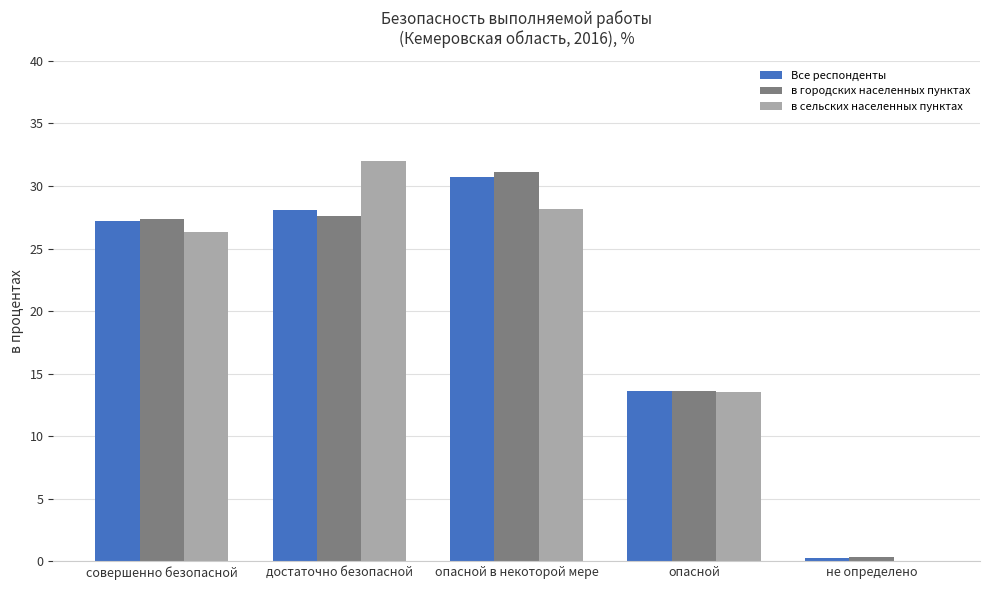

The в сельских населенных пунктах series shows 32.0 at достаточно безопасной. True or false?

True